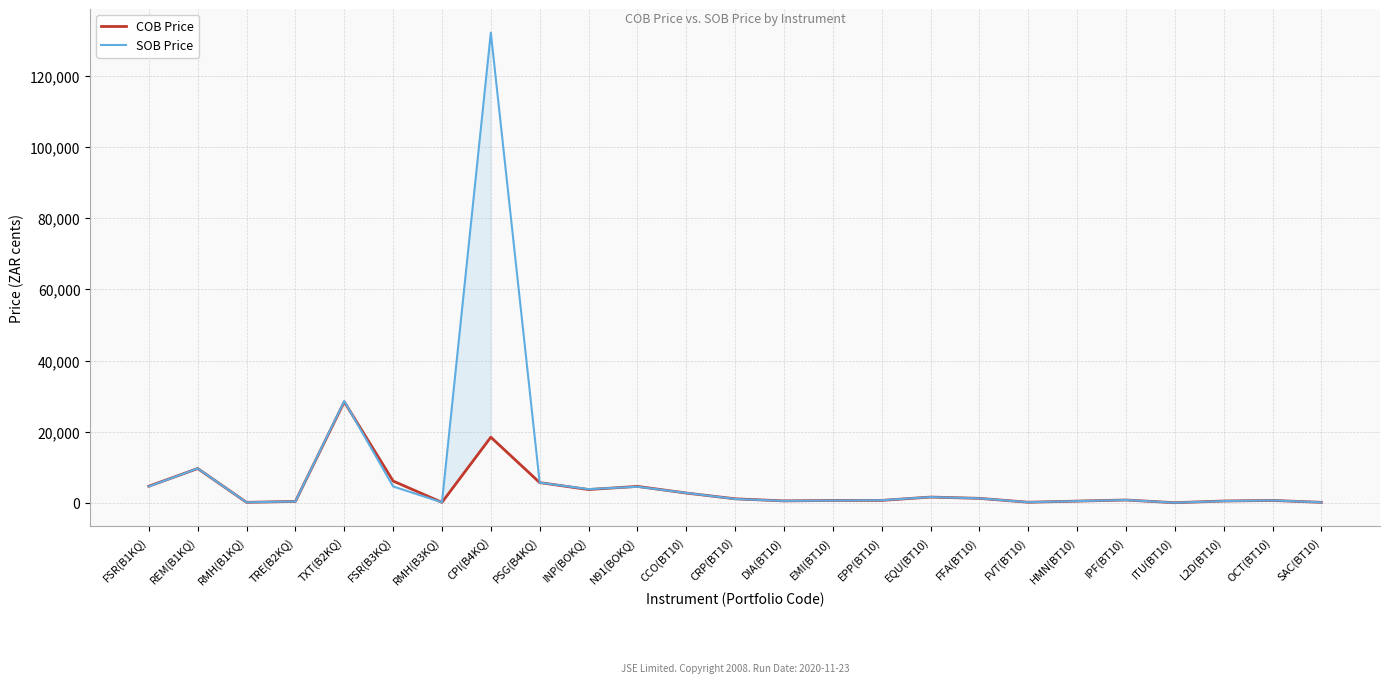

Is it true that SOB Price equals 47.7 at ITU(BT10)?

False